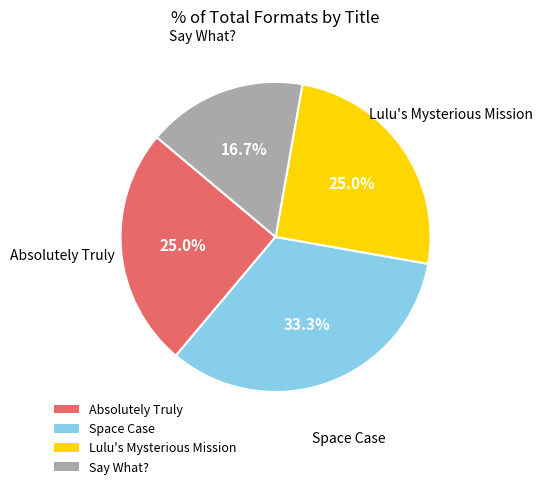

Approximately how many times larger is the value at Space Case compared to Absolutely Truly?

1.3